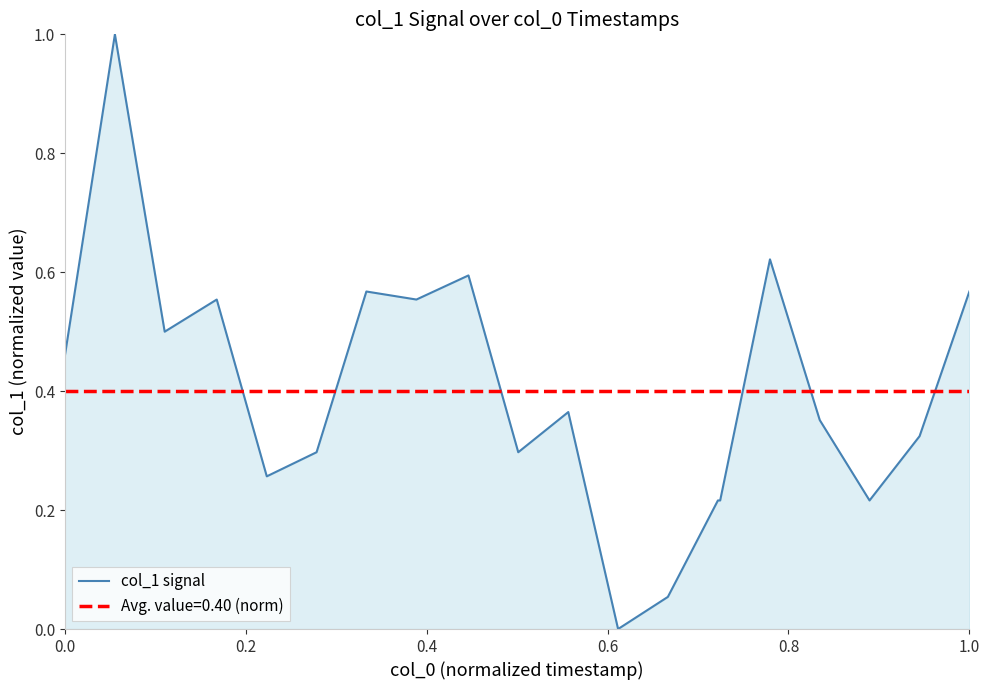

True or false: col_1 signal has a value of 0.2 at 1.0.

False